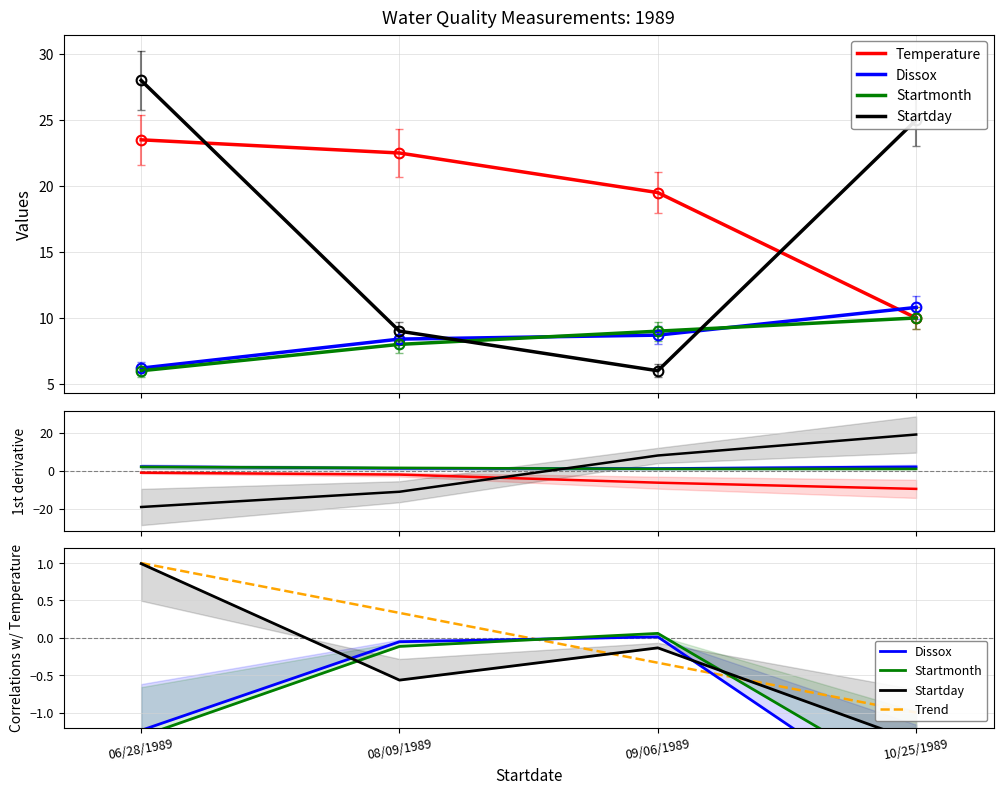

At which category is the sum across all series the highest?

06/28/1989